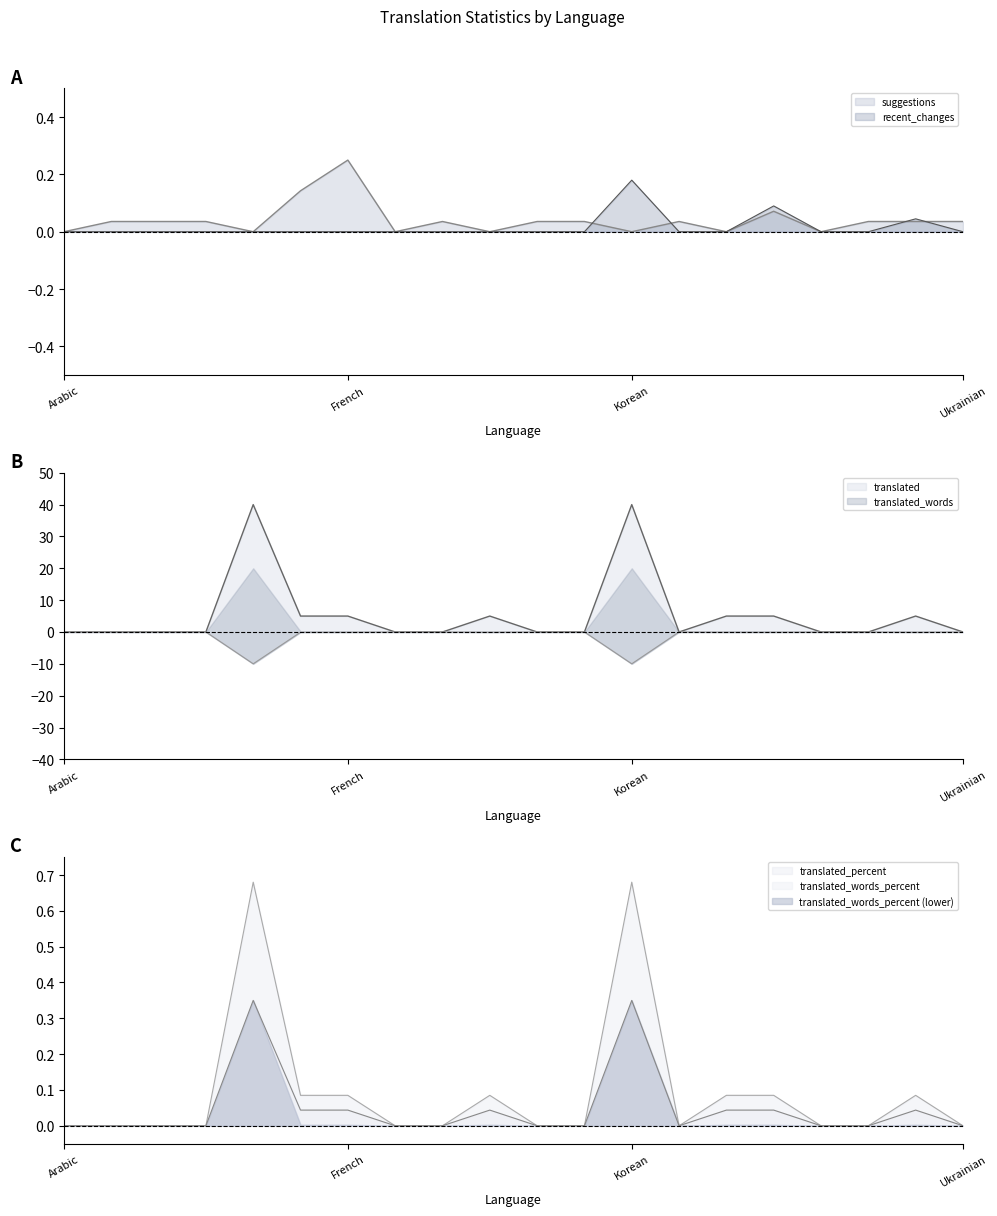

At which category does recent_changes reach its first local peak?

Korean